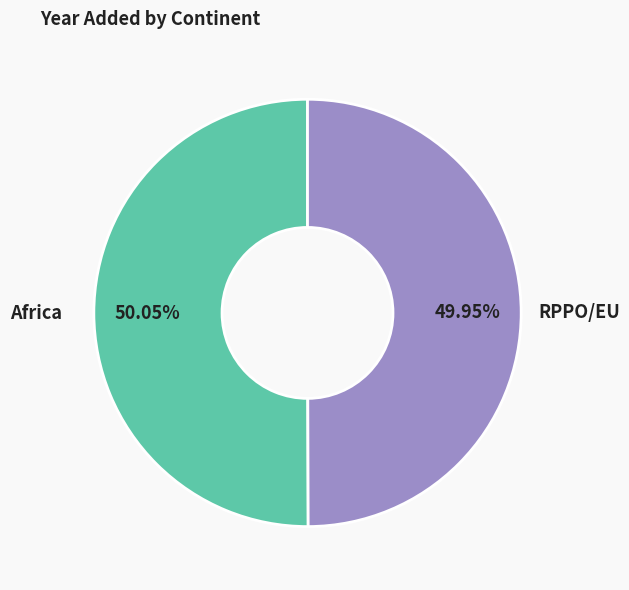

What is the ratio of the value at RPPO/EU to the value at Africa?

1.0